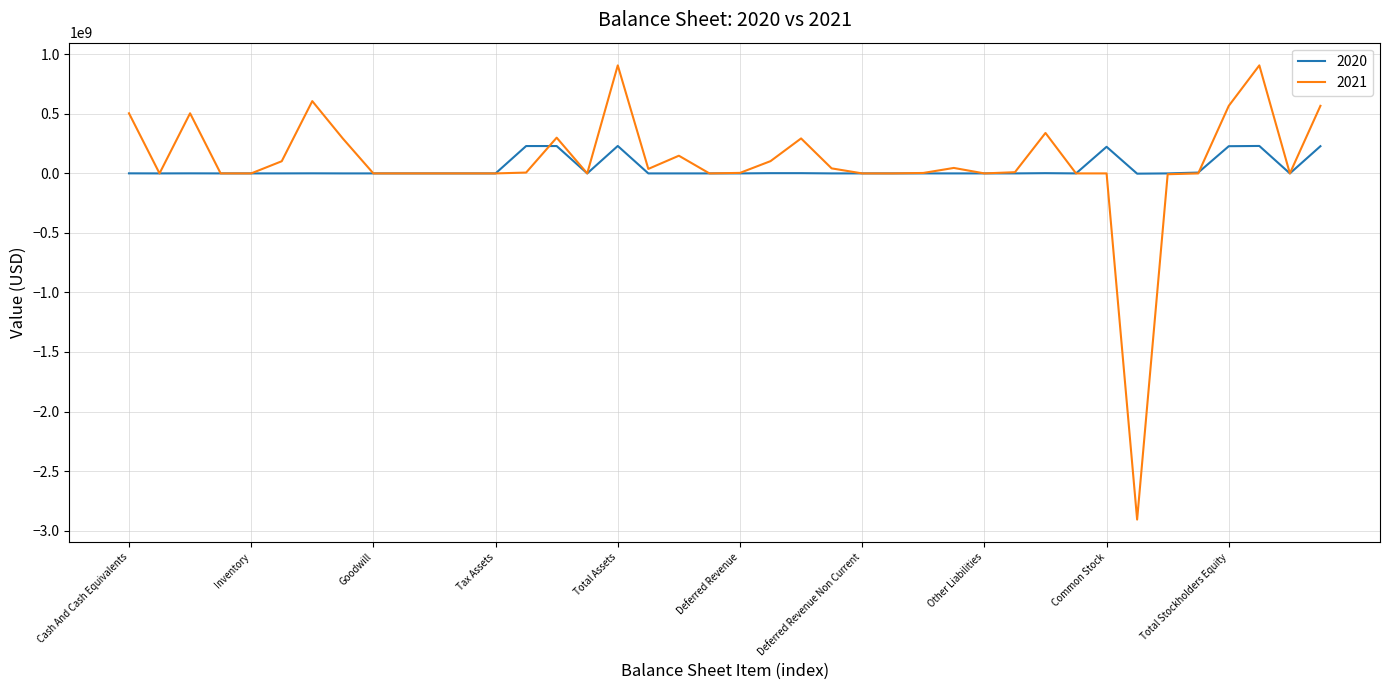

What is the maximum value for 2020?

230562435